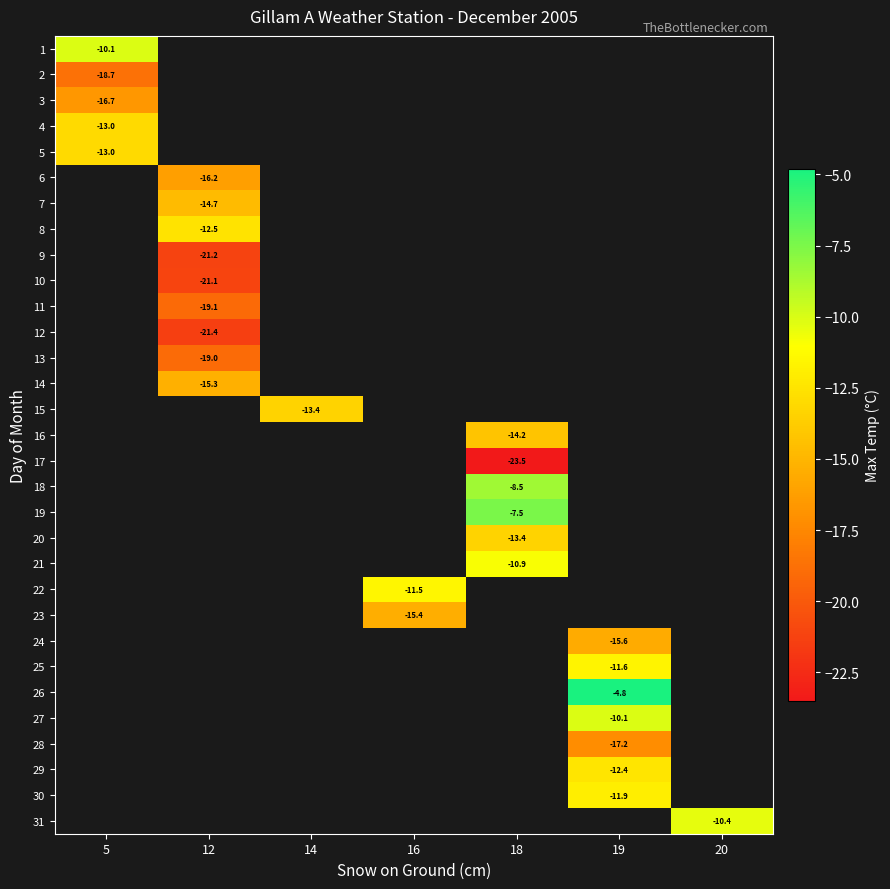

At which label is row_4 closest to -13?

5